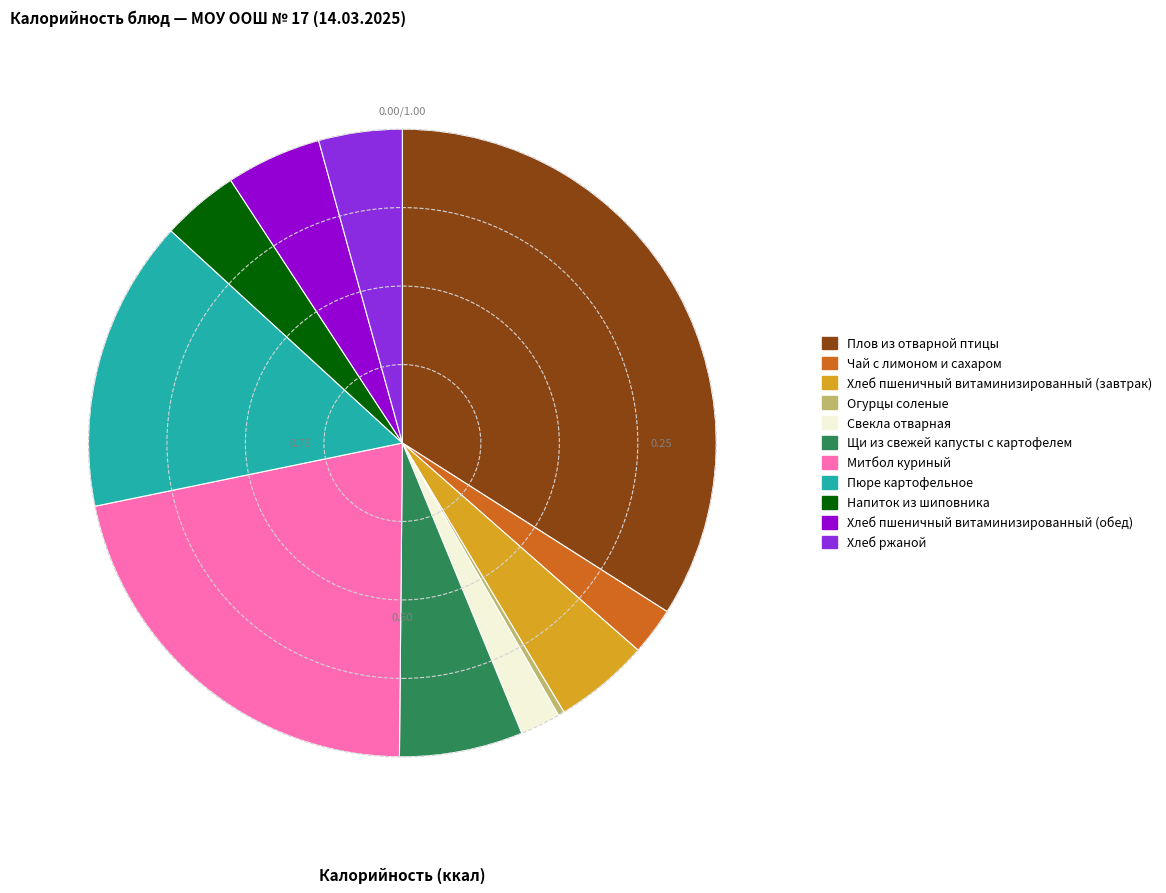

Is Хлеб пшеничный витаминизированный (обед) the majority of the pie?

No